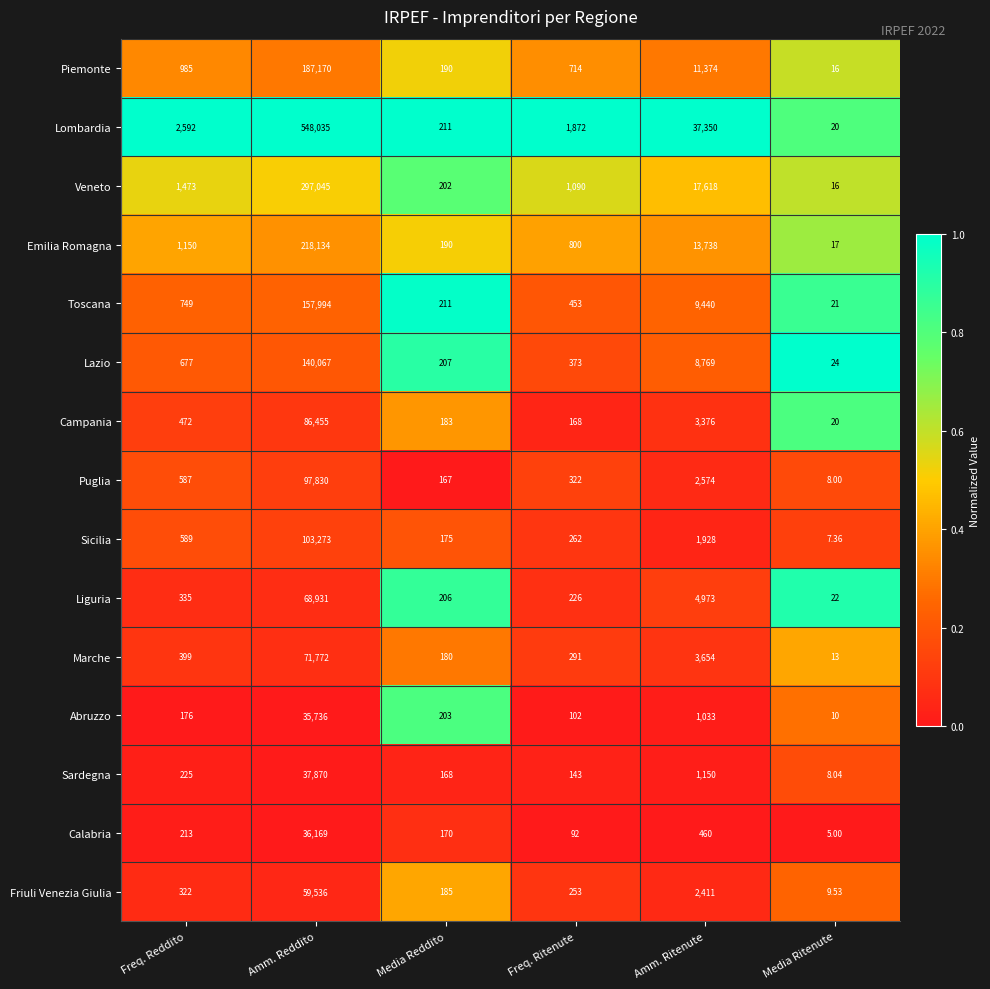

Rank the categories by Piemonte value from highest to lowest.

Amm. Reddito, Amm. Ritenute, Freq. Reddito, Freq. Ritenute, Media Reddito, Media Ritenute